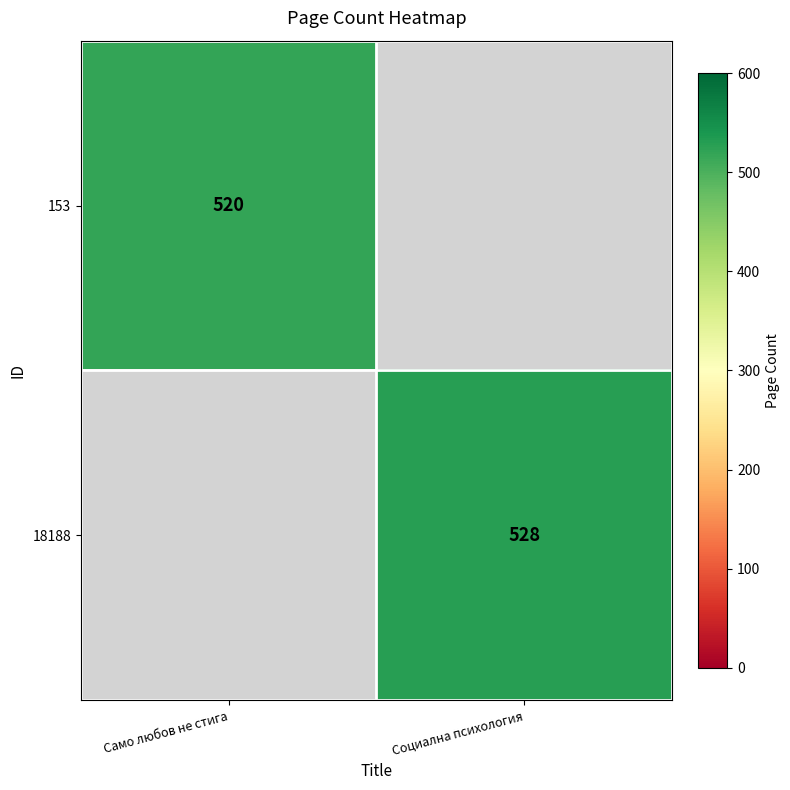

Is it true that 153 equals 845 at Само любов не стига?

False